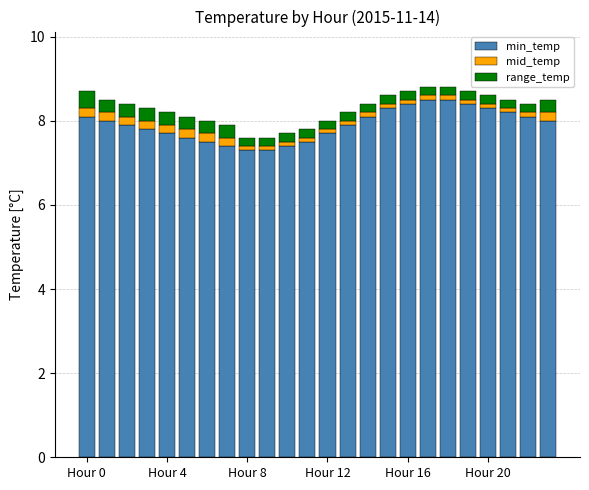

What is the minimum value for min_temp?

7.3